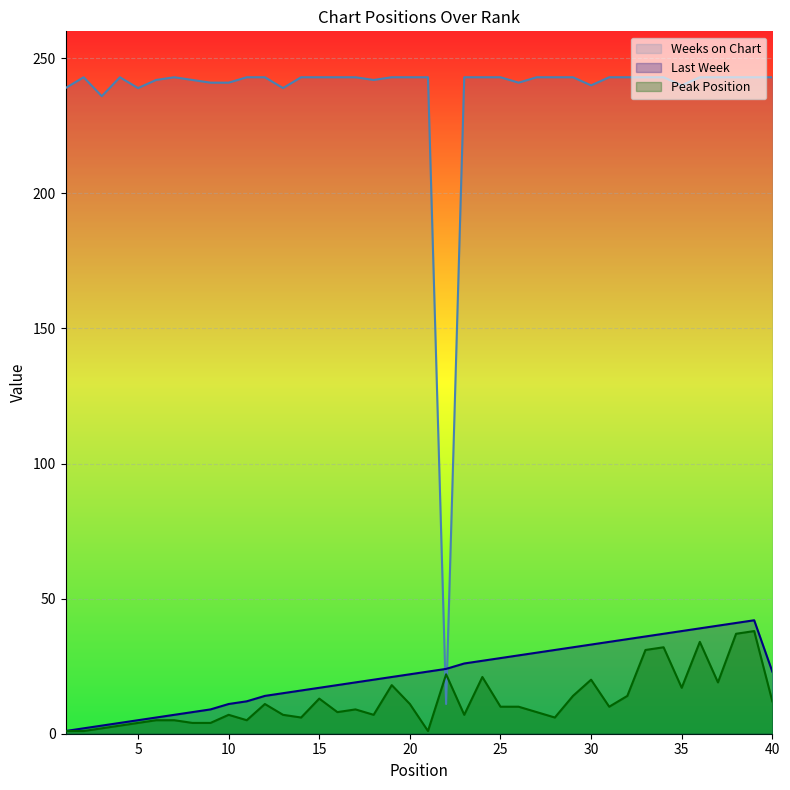

How many values in the Peak Position series exceed 10?

17